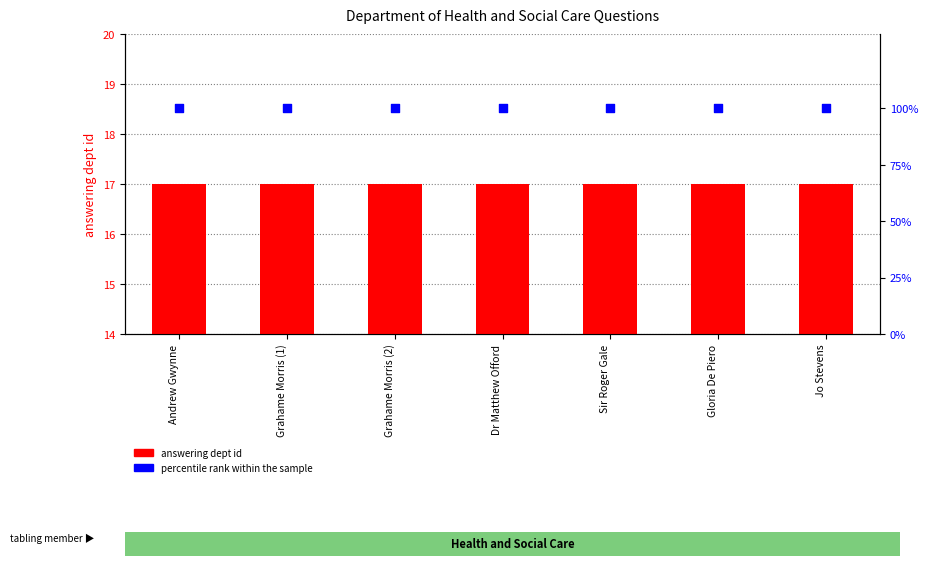

What are all the series names shown in the legend?

answering dept id, percentile rank within the sample